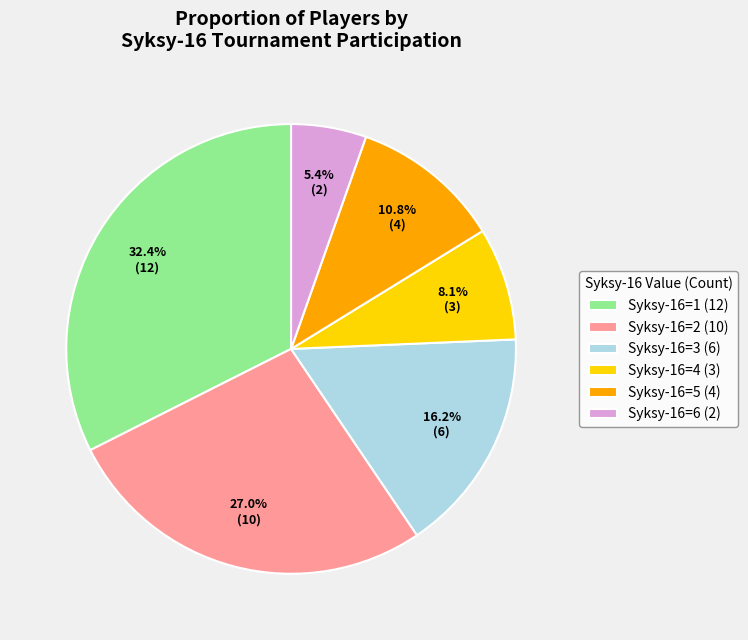

Count the number of slices in the pie.

6